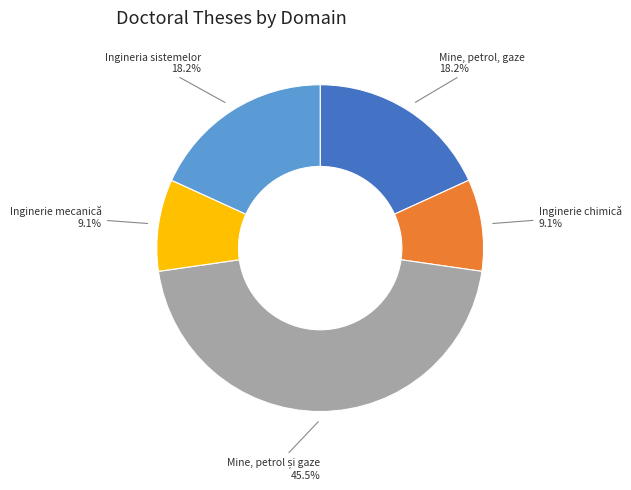

What is the ratio of the value at Inginerie mecanică to the value at Ingineria sistemelor?

0.5